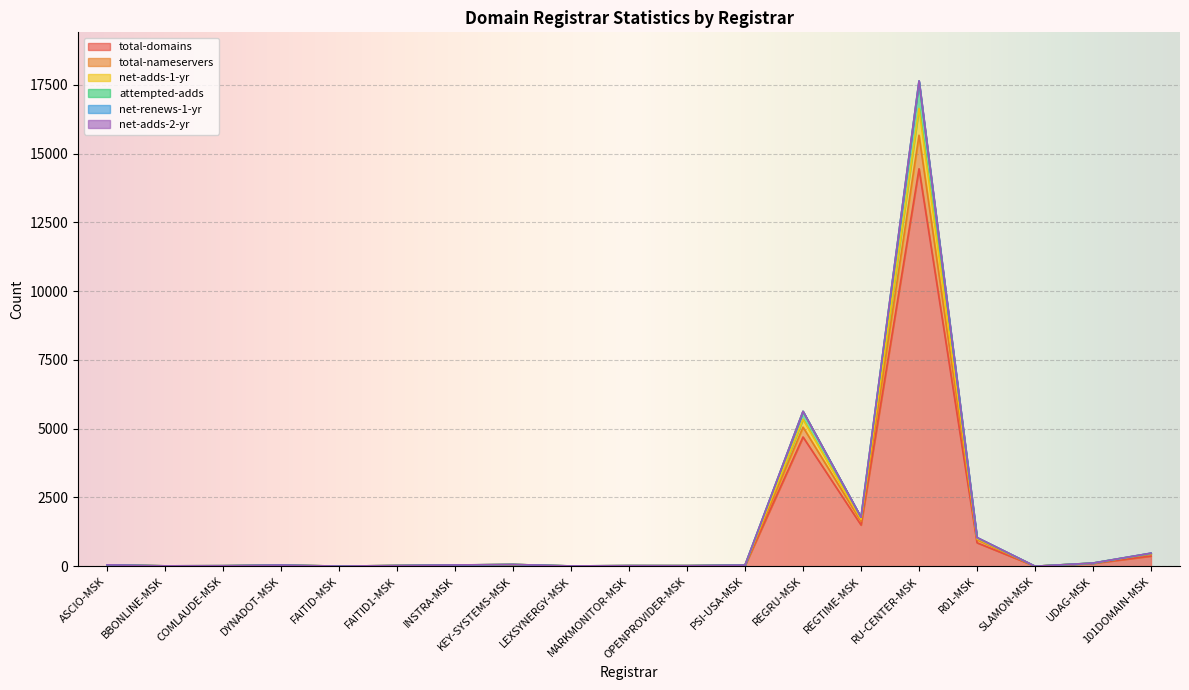

Where is total-domains nearest to the value 7227?

REGRU-MSK